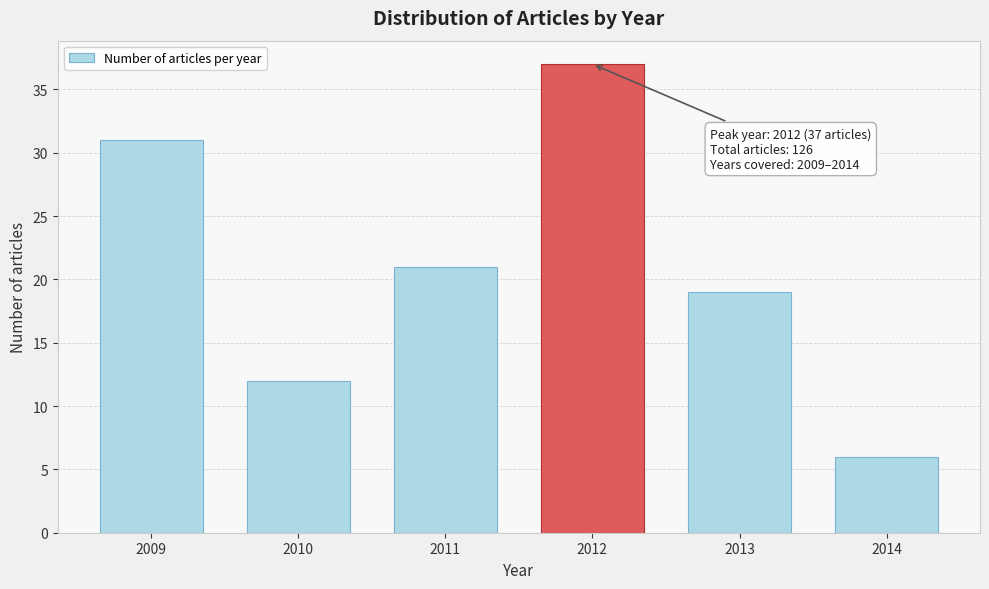

Reading left to right, transcribe all the data shown in this chart.

2009=31	2010=12	2011=21	2012=37	2013=19	2014=6